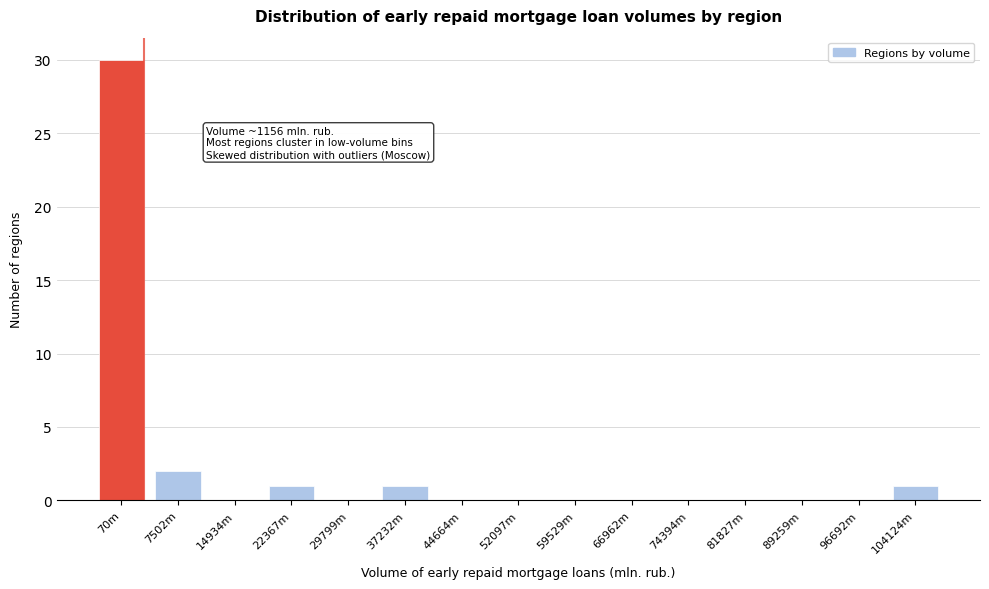

Reading left to right, what are all the values shown in this chart?

70m=30	7502m=2	14934m=0	22367m=1	29799m=0	37232m=1	44664m=0	52097m=0	59529m=0	66962m=0	74394m=0	81827m=0	89259m=0	96692m=0	104124m=1